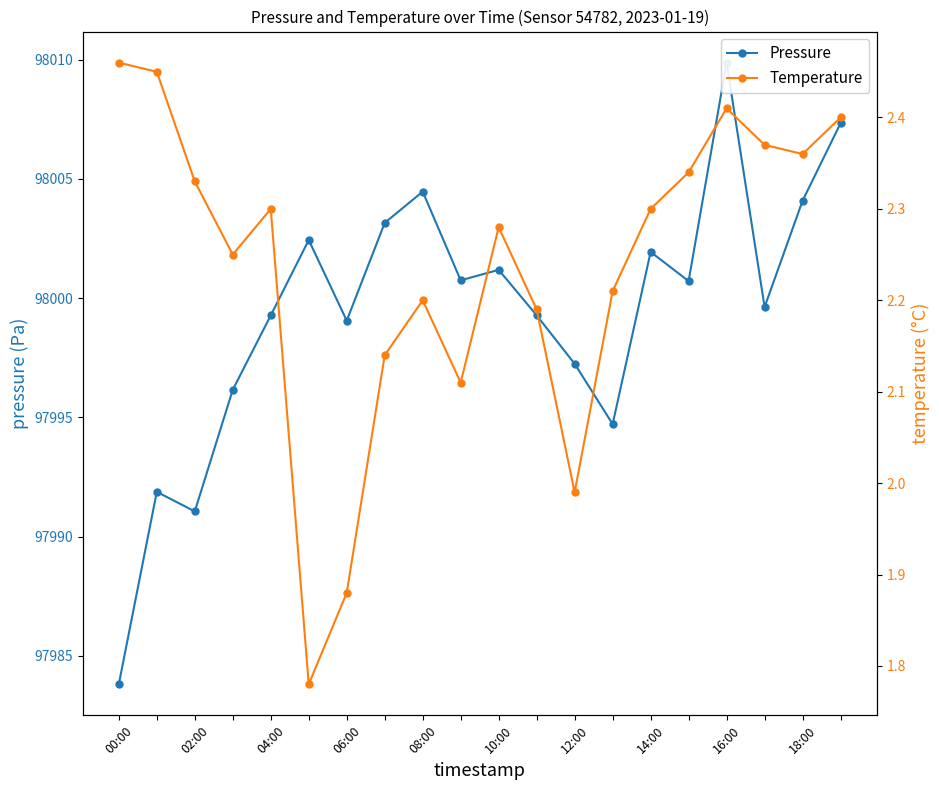

How many interior local valleys does the Temperature series have?

5